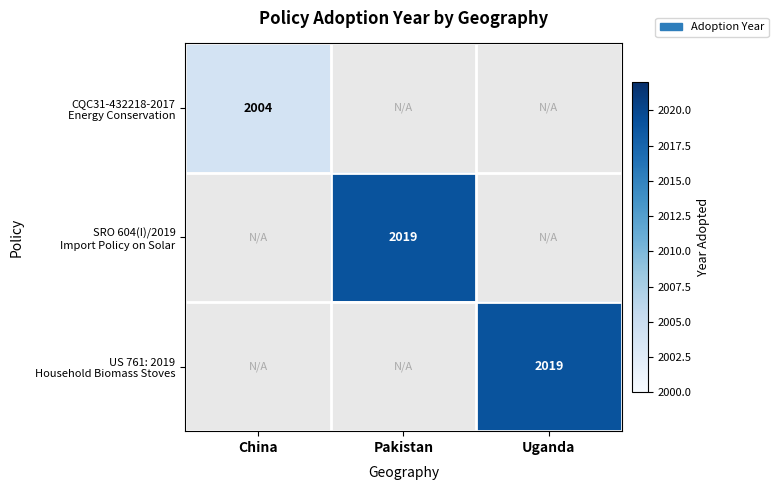

What is the total value across all series at Uganda?

2019